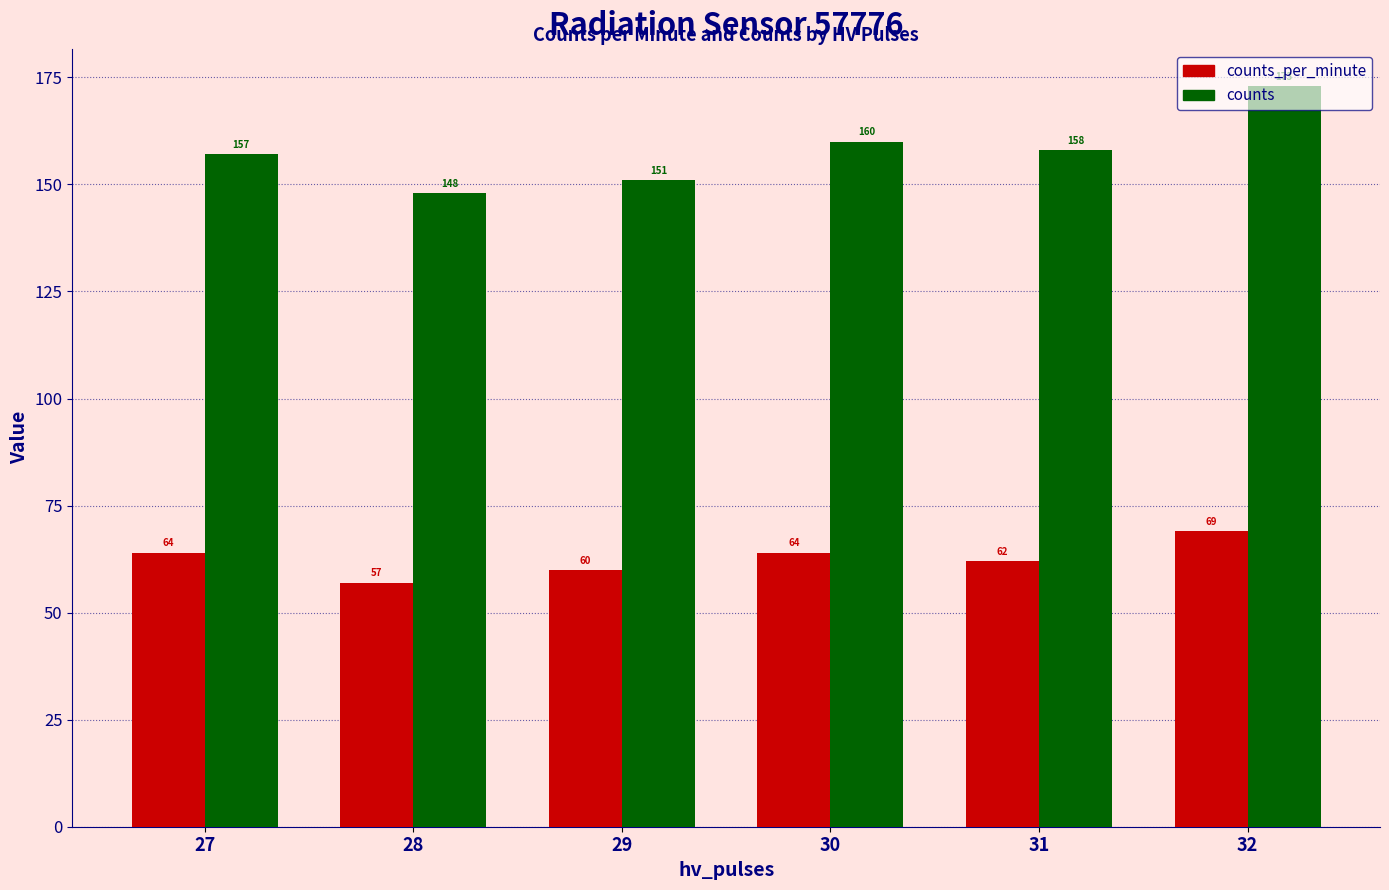

What is the value of the counts bar at the 5th from the left?

158